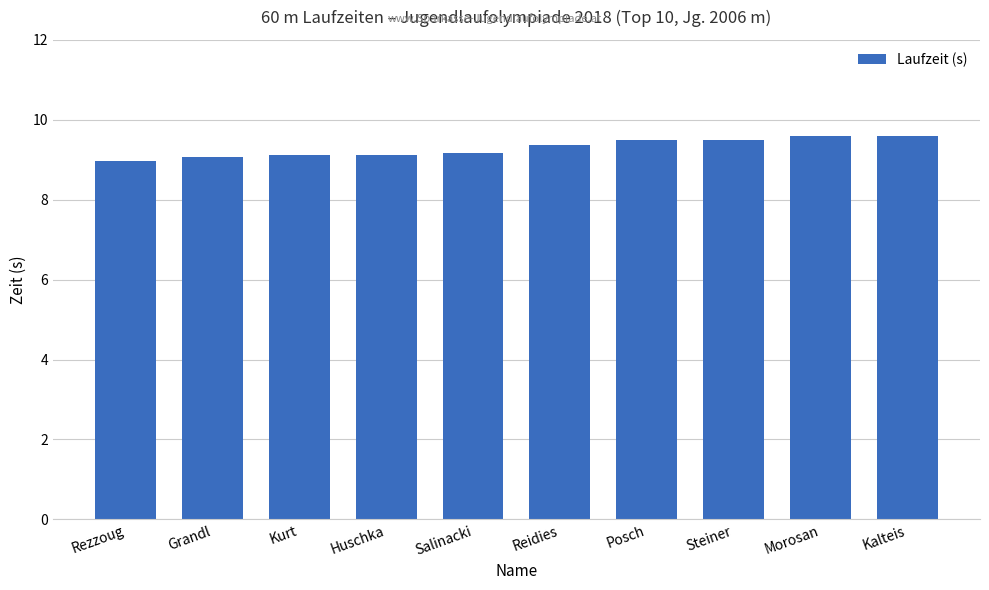

What is the change in value from Huschka to Kalteis?

+0.5